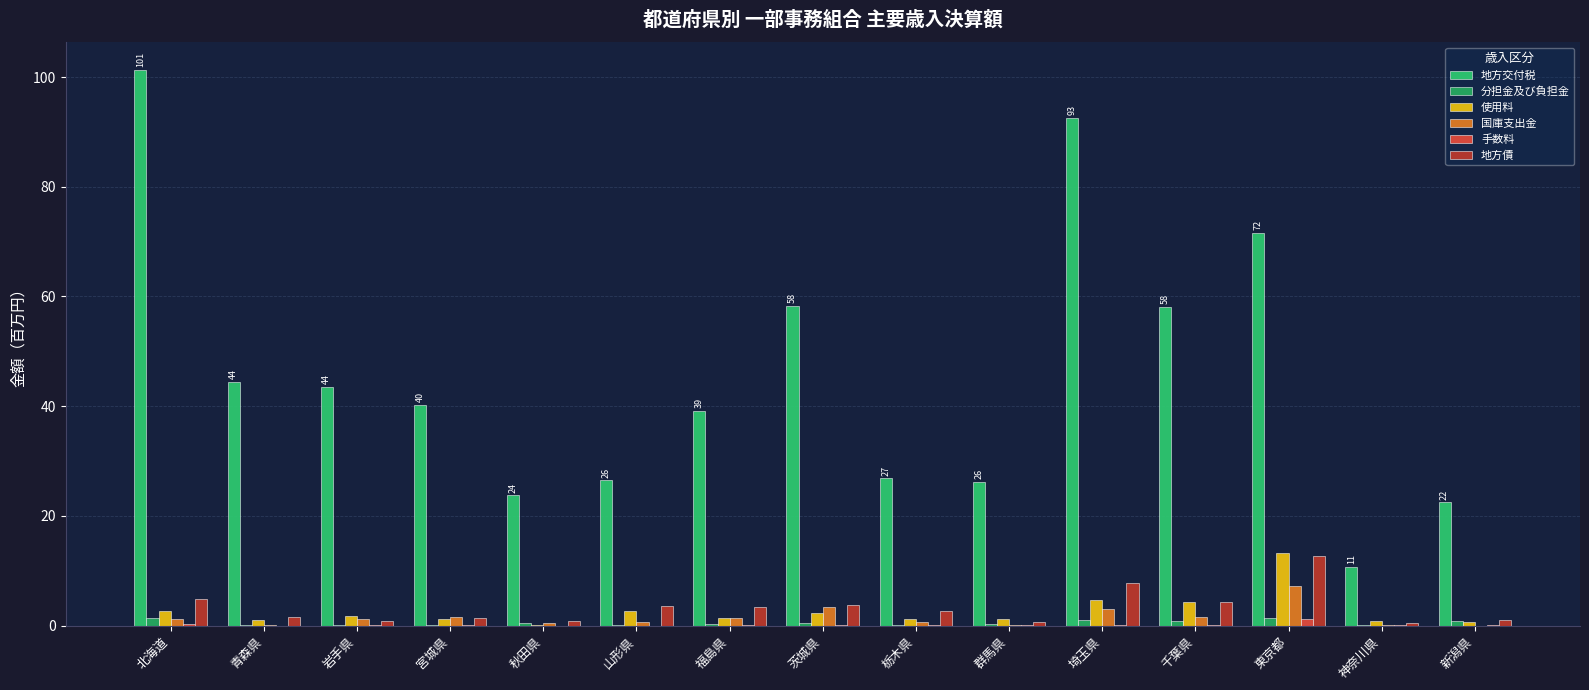

At 神奈川県, list the series in order from largest to smallest.

地方交付税, 使用料, 地方債, 分担金及び負担金, 手数料, 国庫支出金